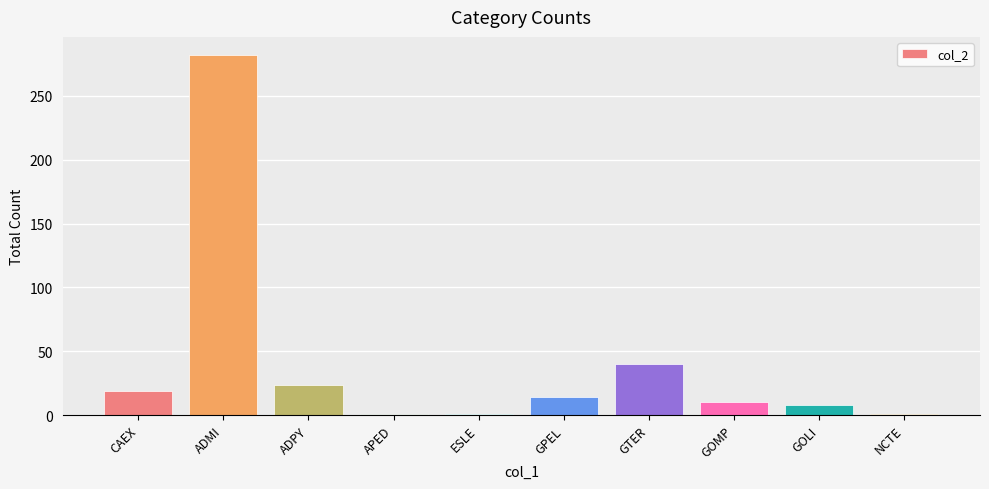

How many data points are less than 14?

5